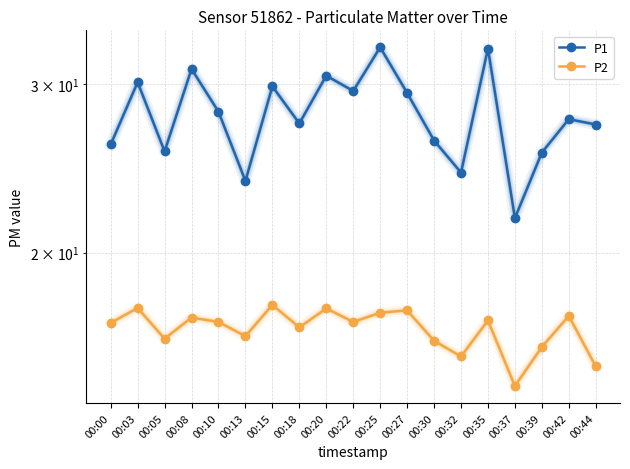

True or false: P2 and P1 intersect in this chart.

False